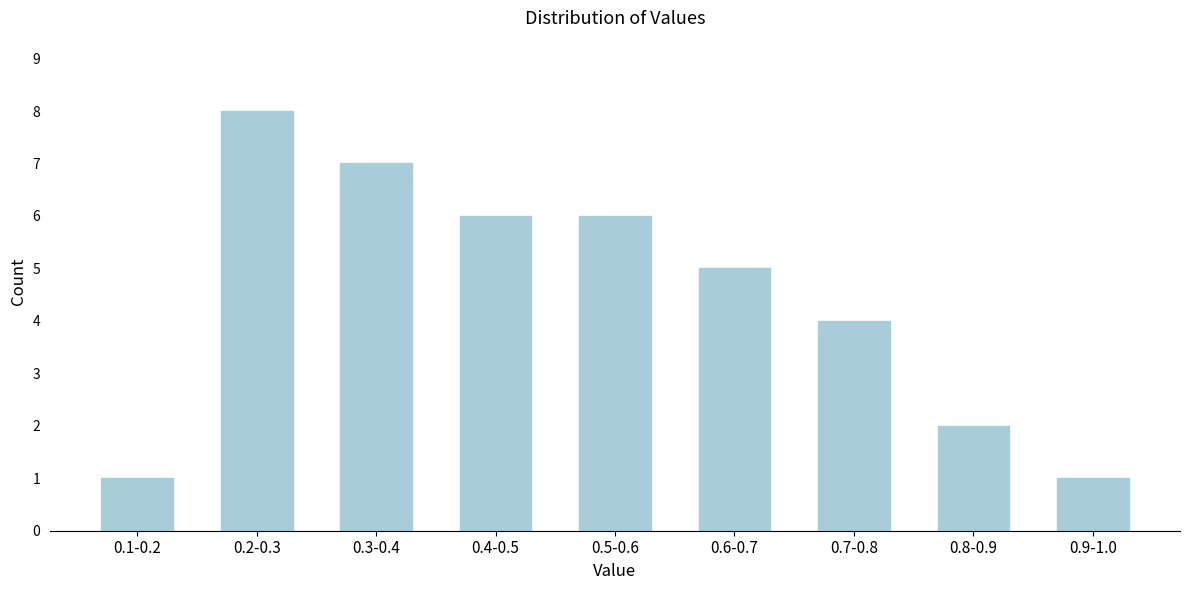

Reading left to right, list all the values displayed in this chart.

1	8	7	6	6	5	4	2	1